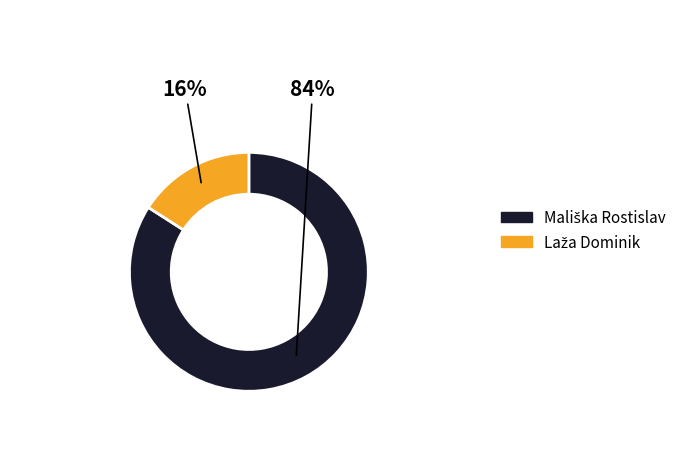

Is there a majority slice in this chart?

Yes